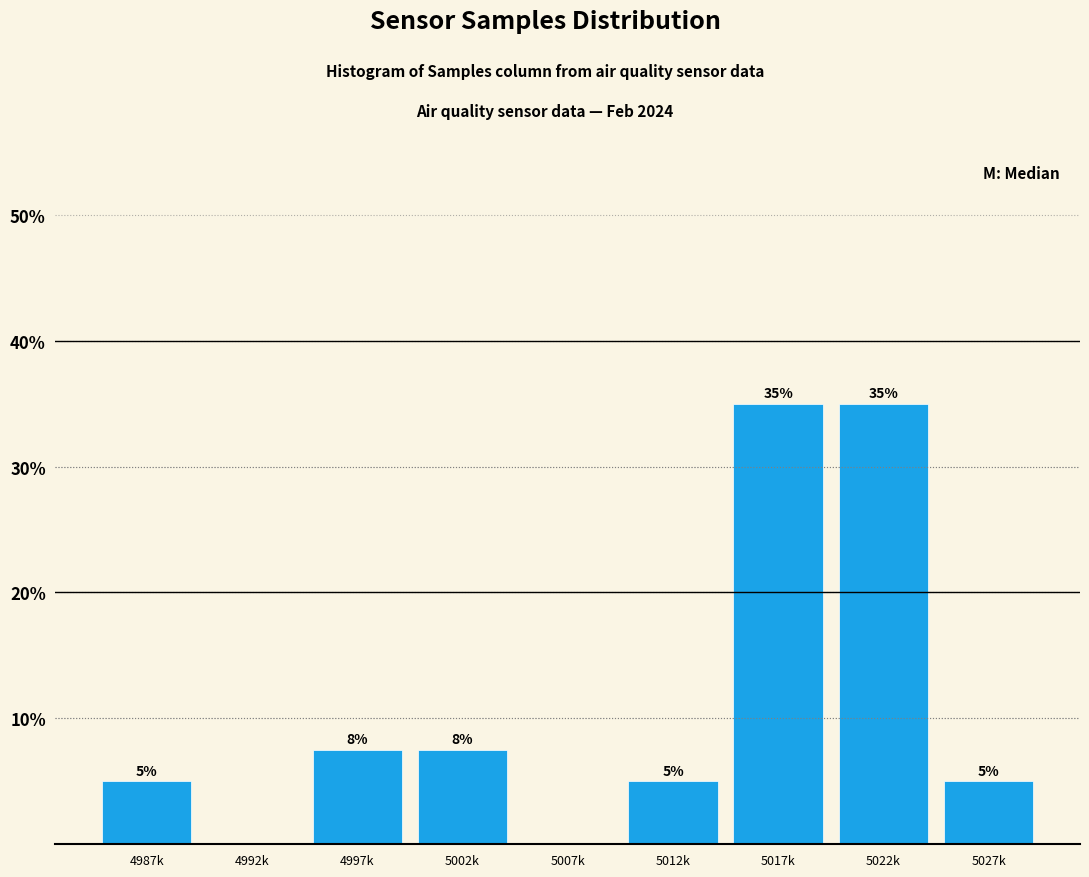

What is the approximate value at 4987k?

5.0